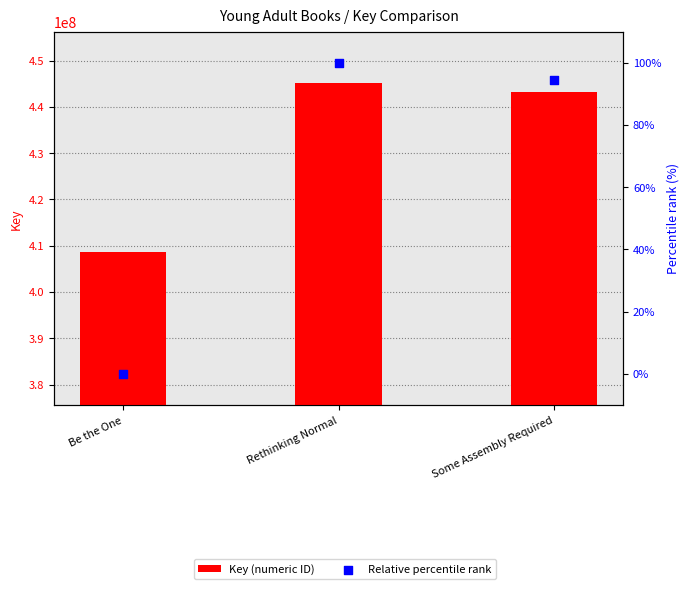

Which series has the largest Y range (max minus min)?

Key (numeric ID)